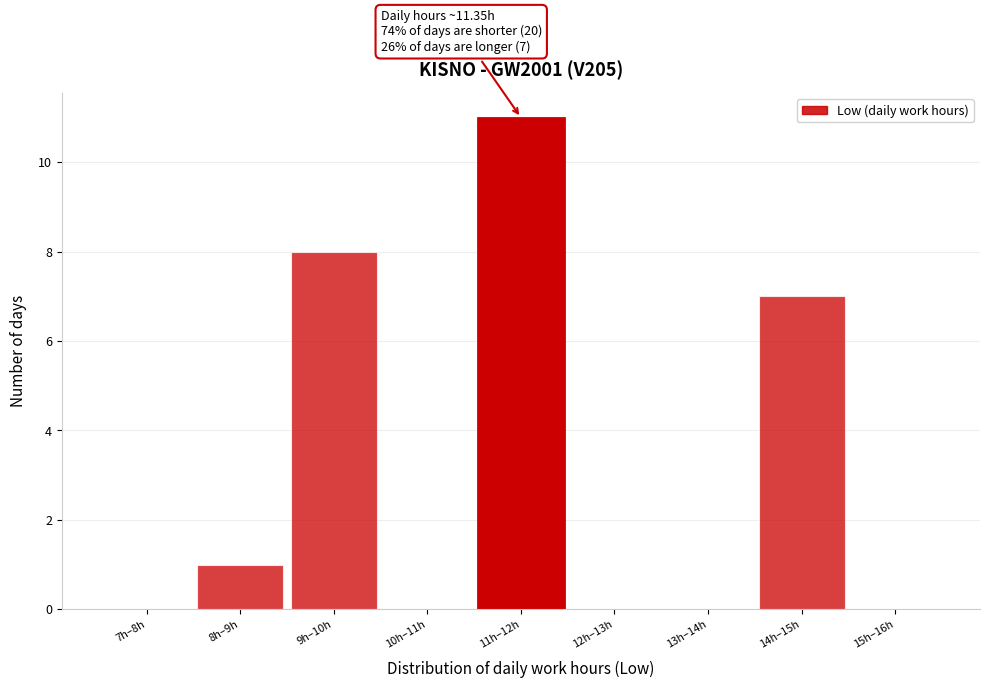

Reading left to right, list all the values displayed in this chart.

7h–8h=0	8h–9h=1	9h–10h=8	10h–11h=0	11h–12h=11	12h–13h=0	13h–14h=0	14h–15h=7	15h–16h=0